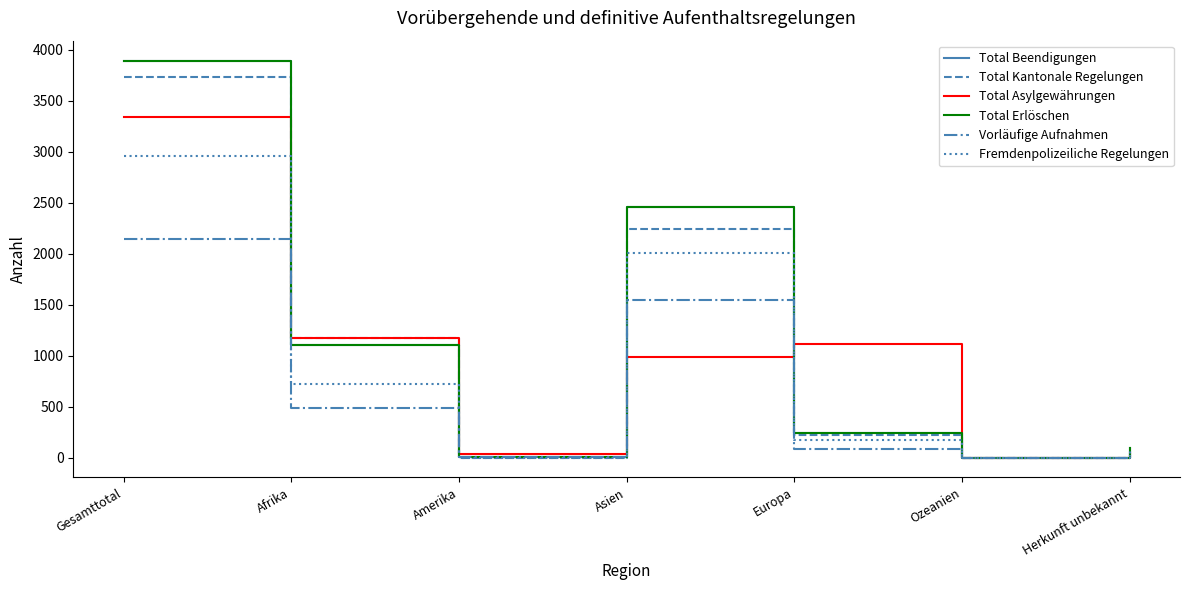

What is the sum of all Total Asylgewährungen values?

6688